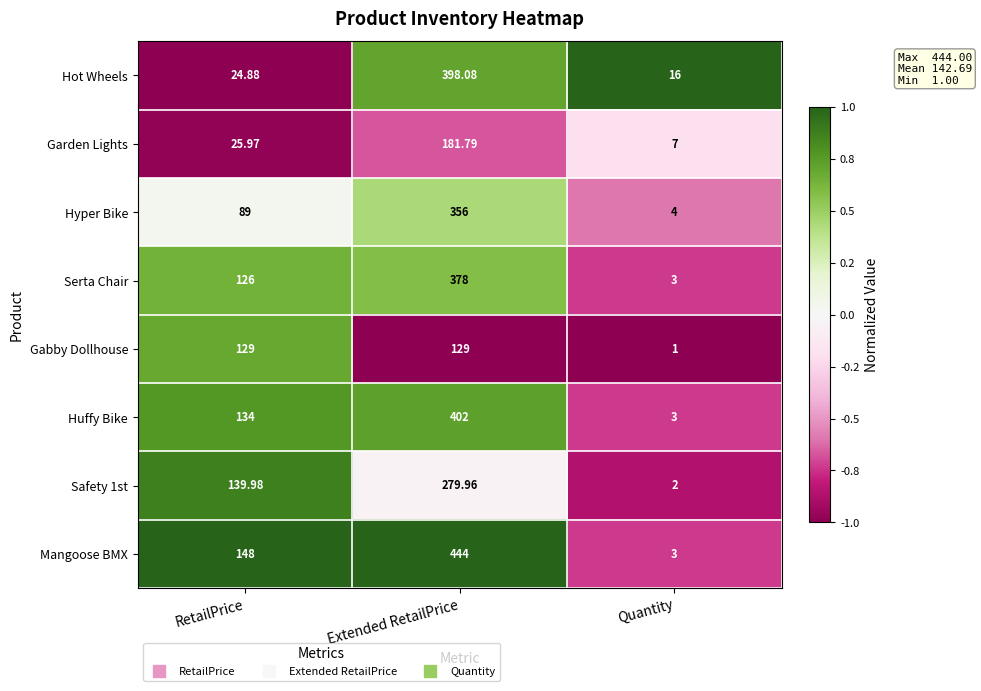

Which series changed the most between RetailPrice and Quantity?

Mangoose BMX